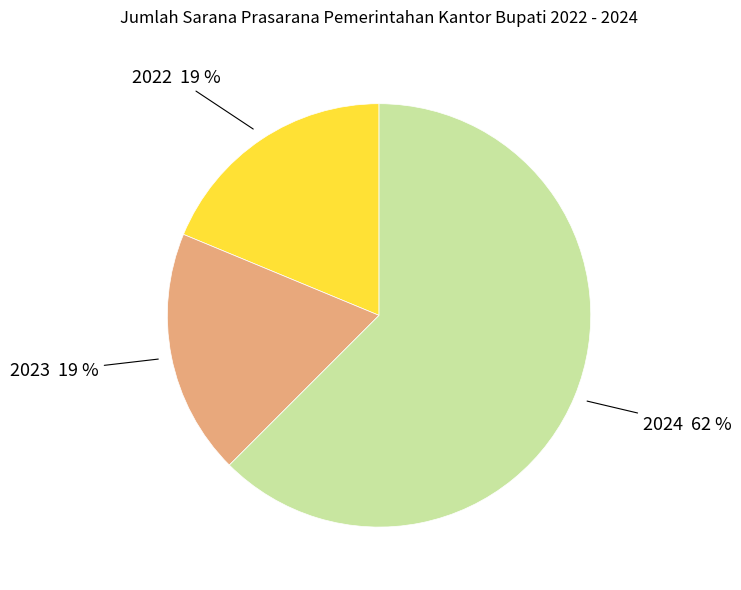

To the nearest percent, what is the average slice percentage?

33%